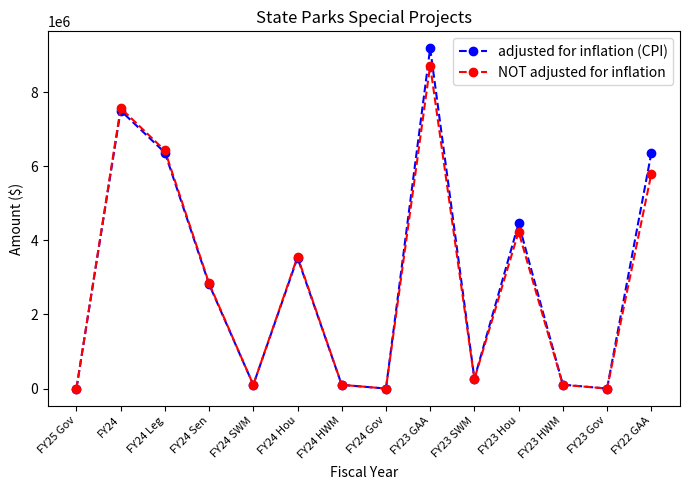

How many interior local peaks does the adjusted for inflation (CPI) series have?

4